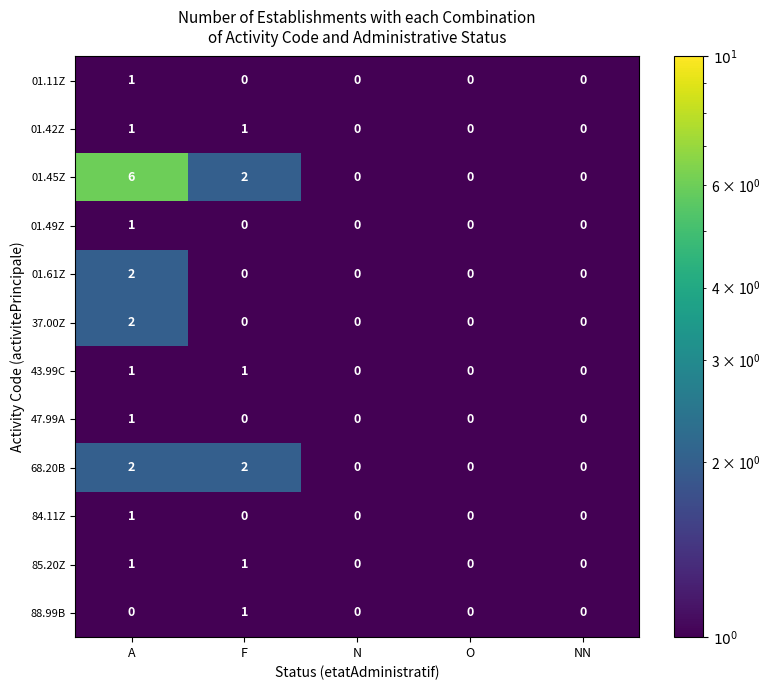

Count the 01.49Z values in the range 0 to 1.

5